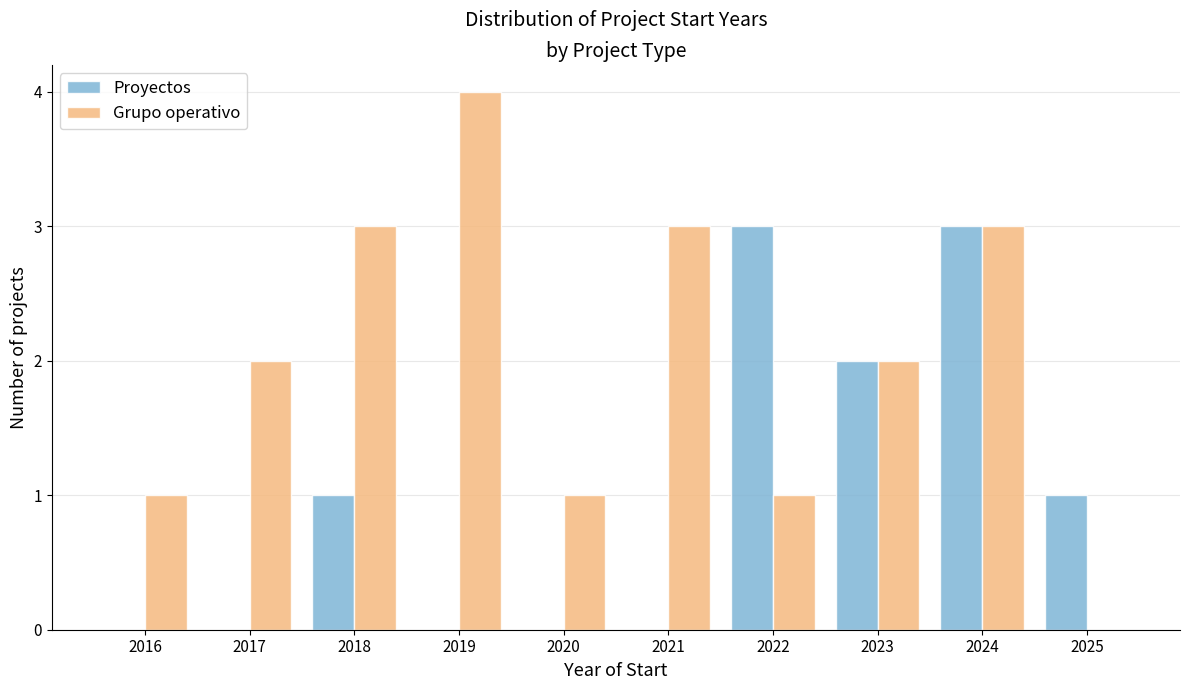

Reading right to left, transcribe all the data shown in this chart.

Proyectos: 2025=1	2024=3	2023=2	2022=3	2021=0	2020=0	2019=0	2018=1	2017=0	2016=0
Grupo operativo: 2025=0	2024=3	2023=2	2022=1	2021=3	2020=1	2019=4	2018=3	2017=2	2016=1